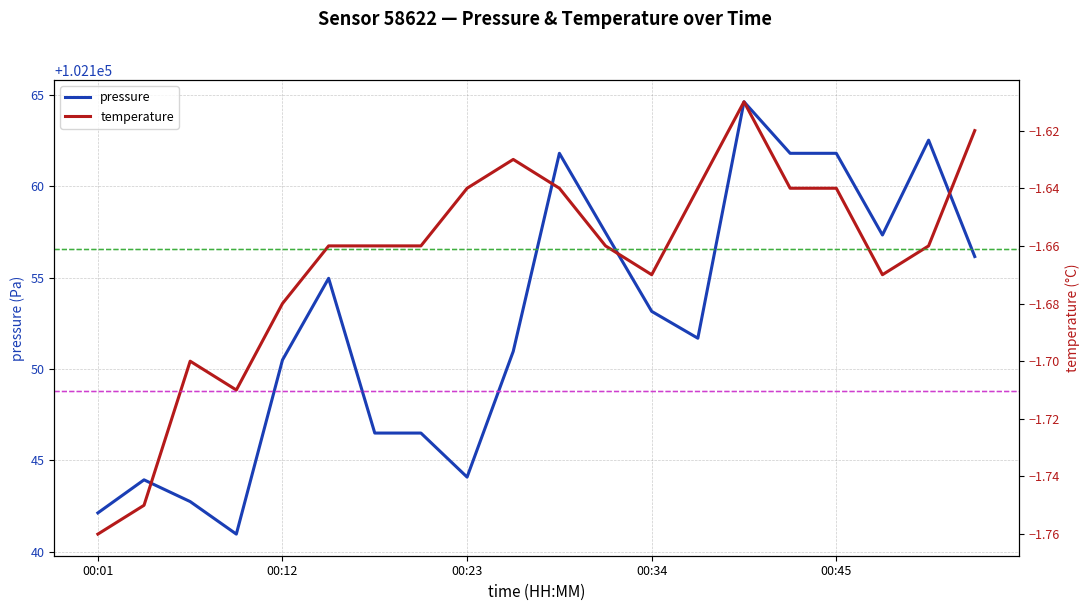

In temperature, how many points are lower than both neighbors (excluding endpoints)?

3